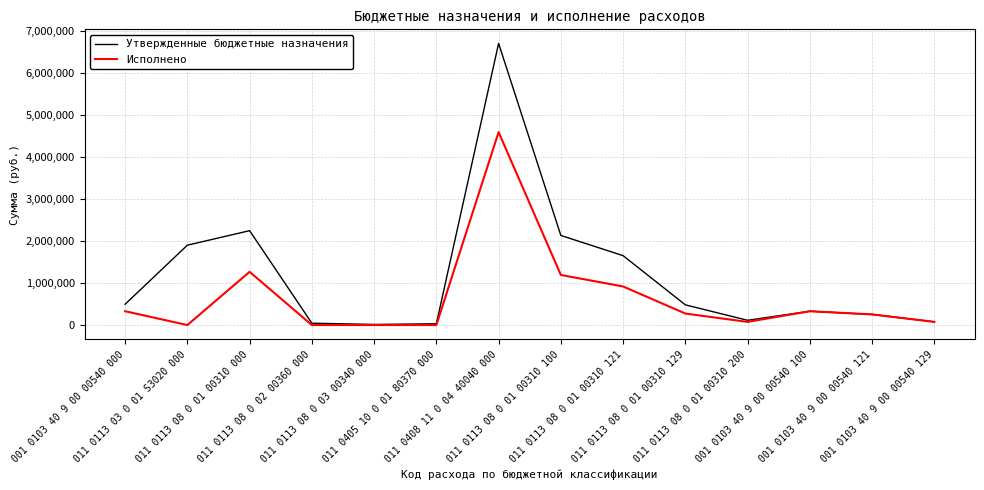

What is the difference between the maximum and minimum values in the Утвержденные бюджетные назначения series?

6685560.0